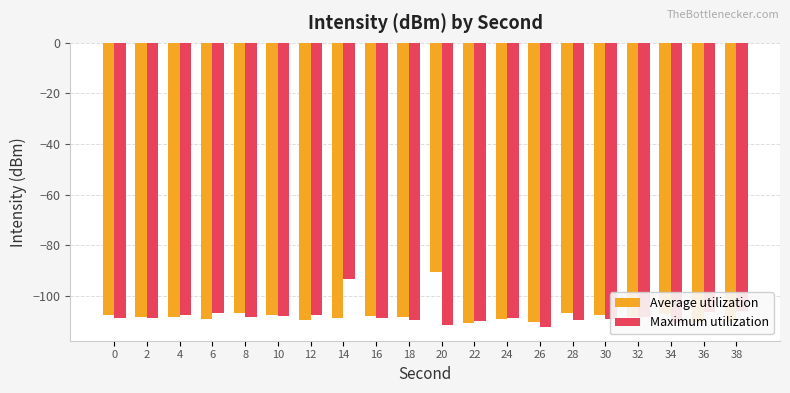

Which category has the highest value in the Maximum utilization series?

14